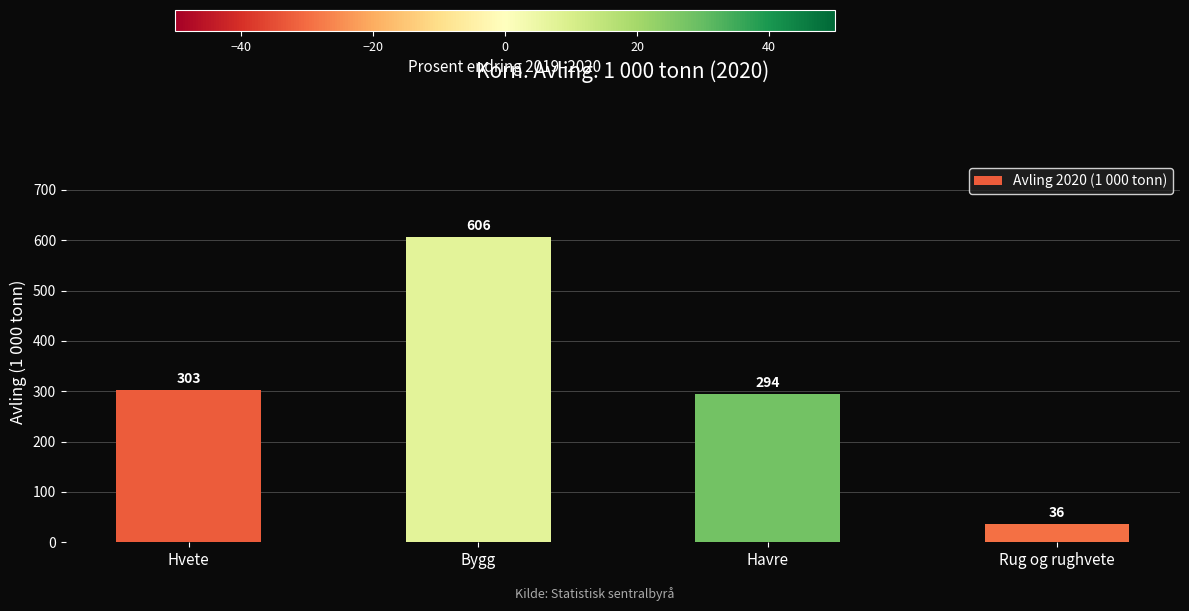

How many series are shown in this chart?

1